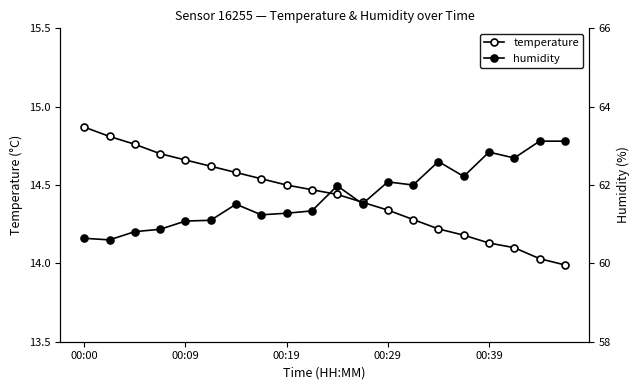

Between 11 and 5, which is larger?

5